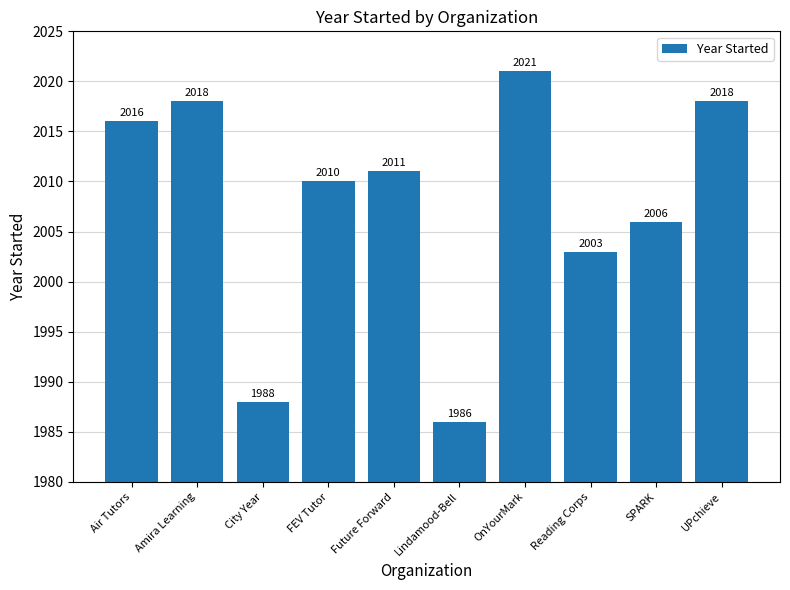

What value does the data have at Air Tutors?

2016